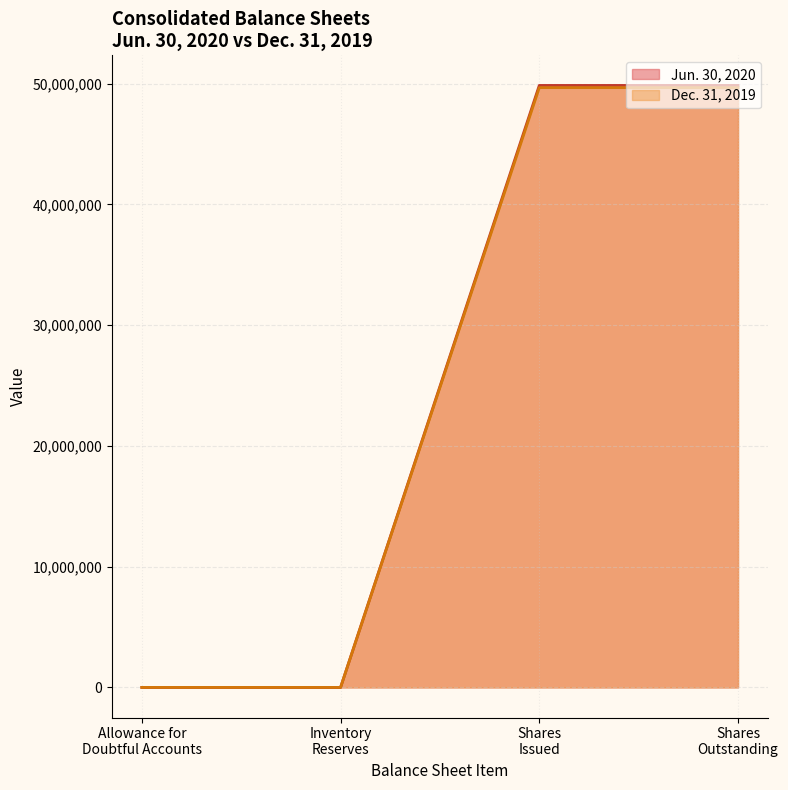

At which category does Dec. 31, 2019 reach its first local valley?

Inventory
Reserves